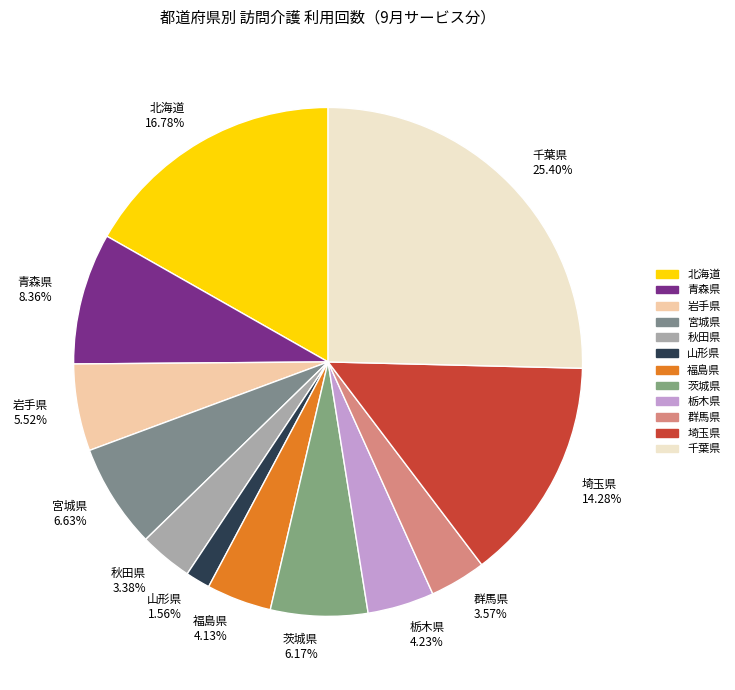

What is the largest slice in the pie chart?

千葉県